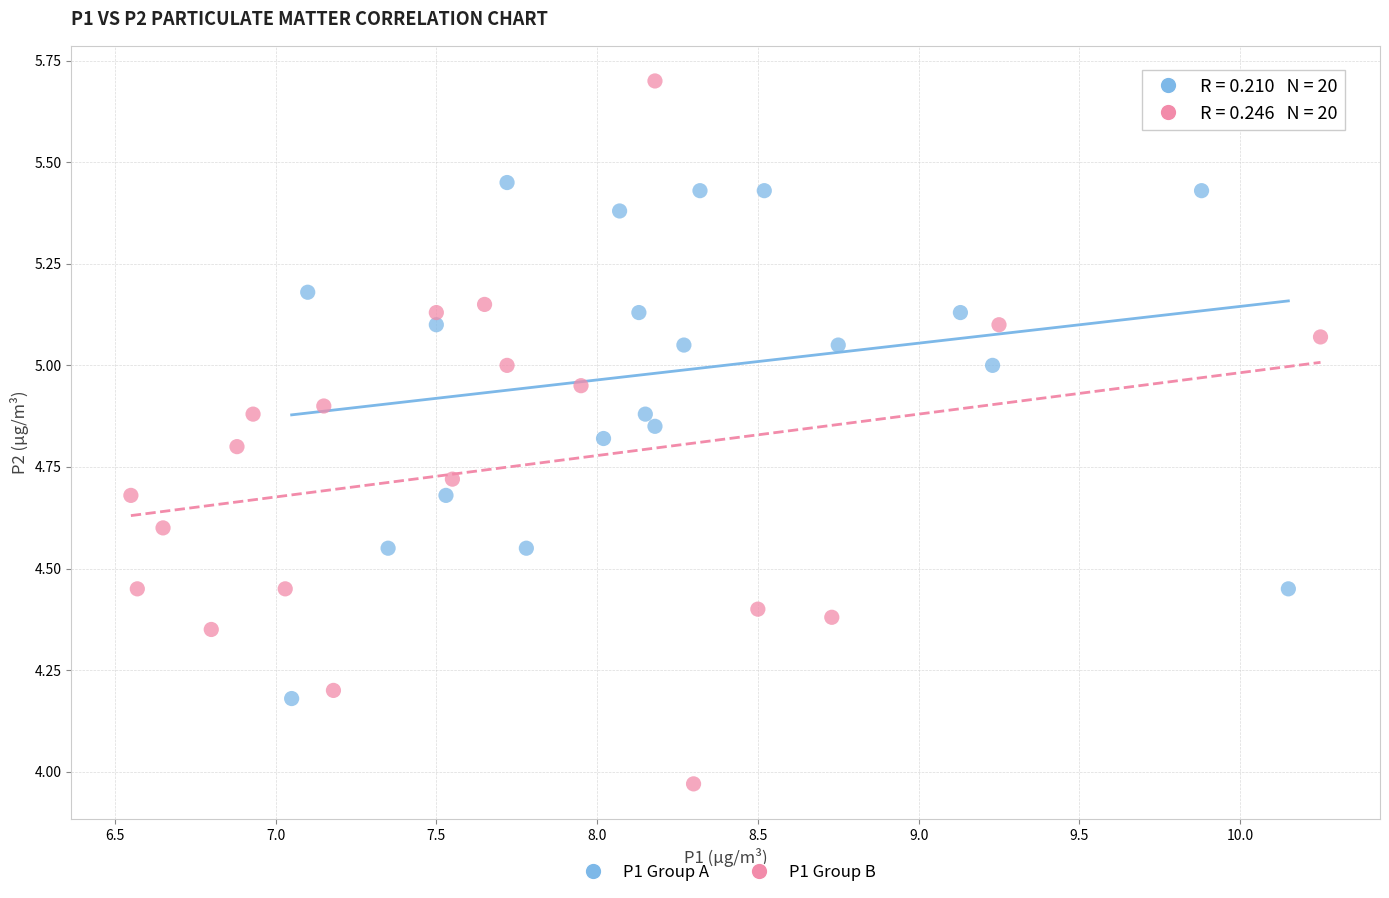

Which series has the widest spread of Y values?

P1 Group B